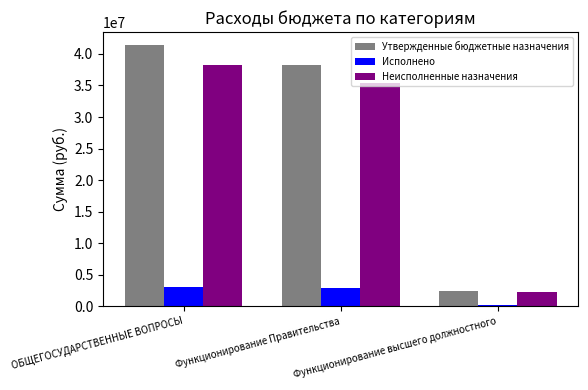

What position from the left is Функционирование высшего должностного?

3